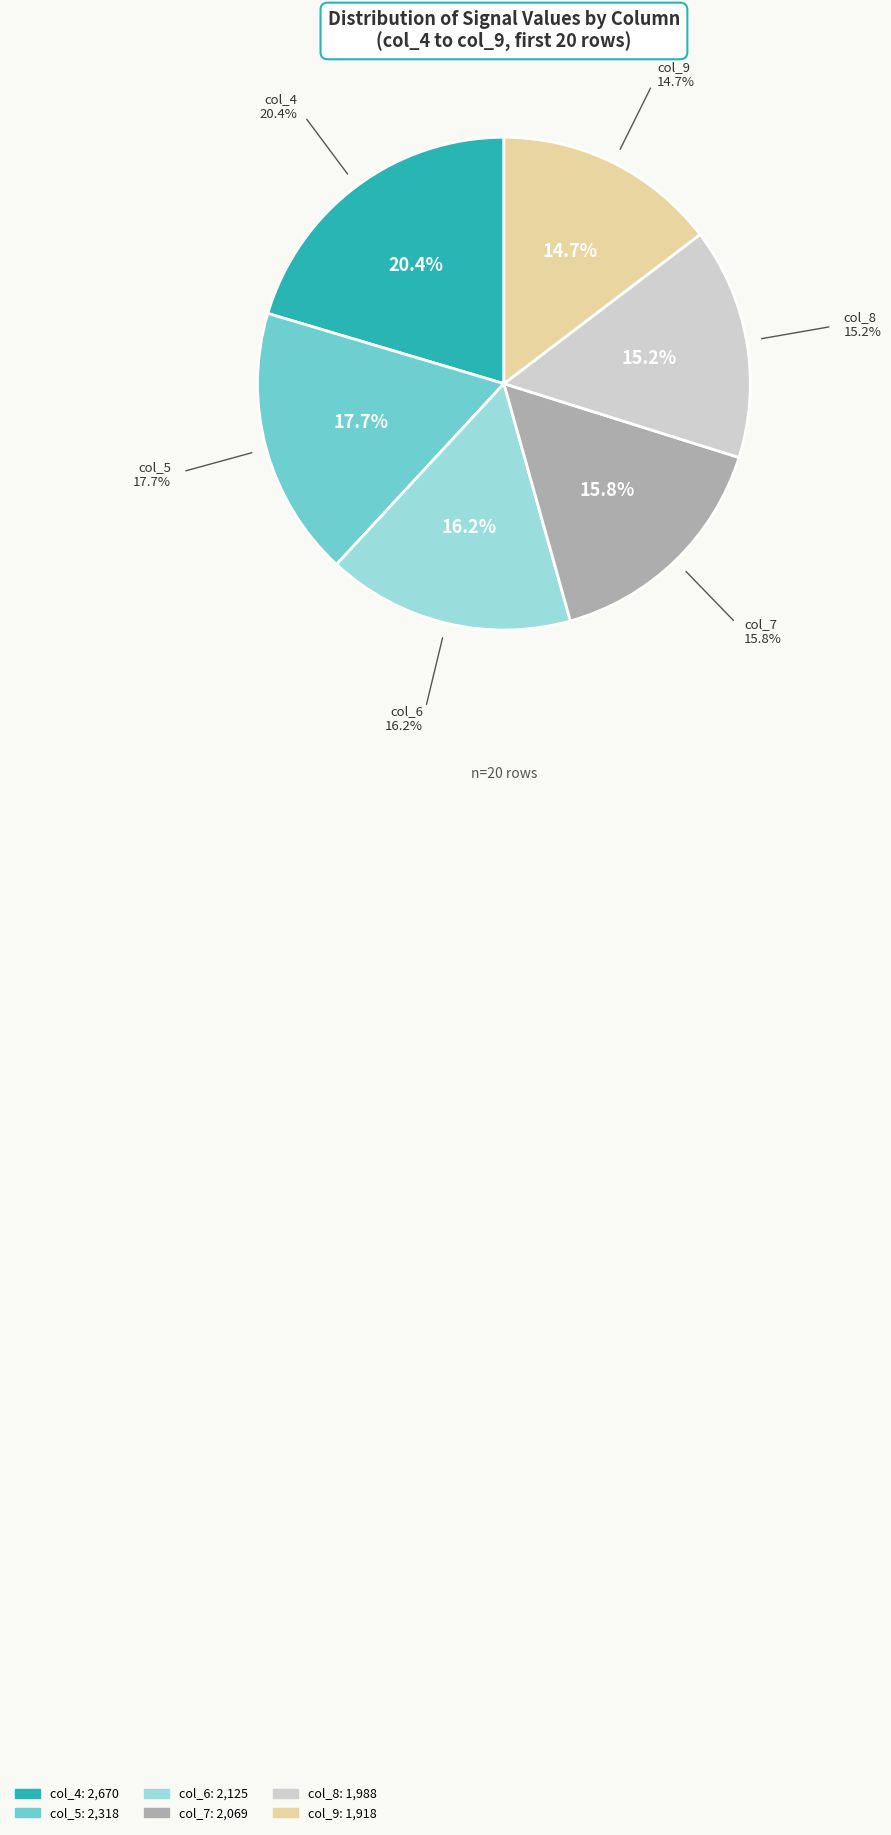

Does any single category account for the majority?

No